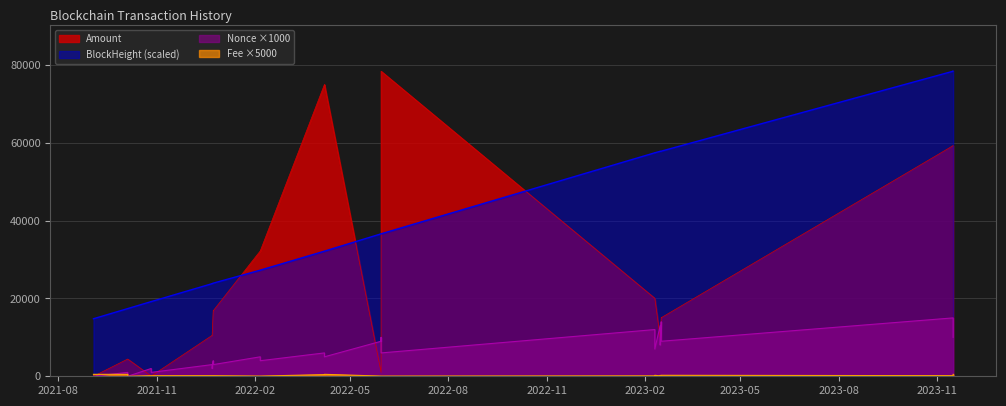

How many intersections are there between Amount and BlockHeight?

4